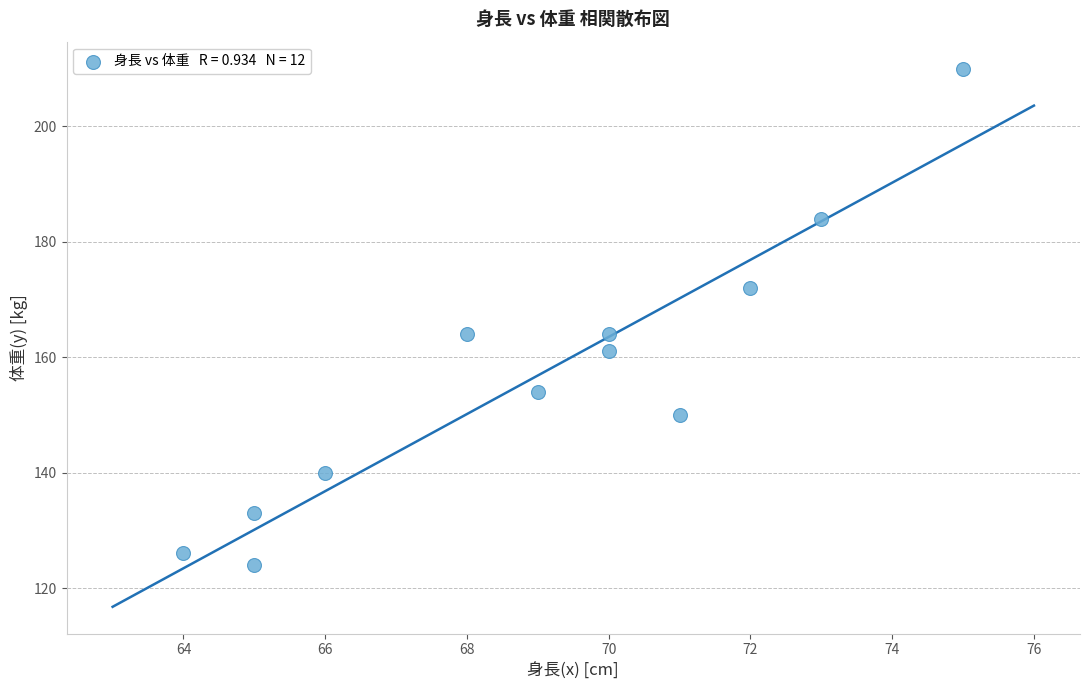

What is the range of X values (max minus min)?

11